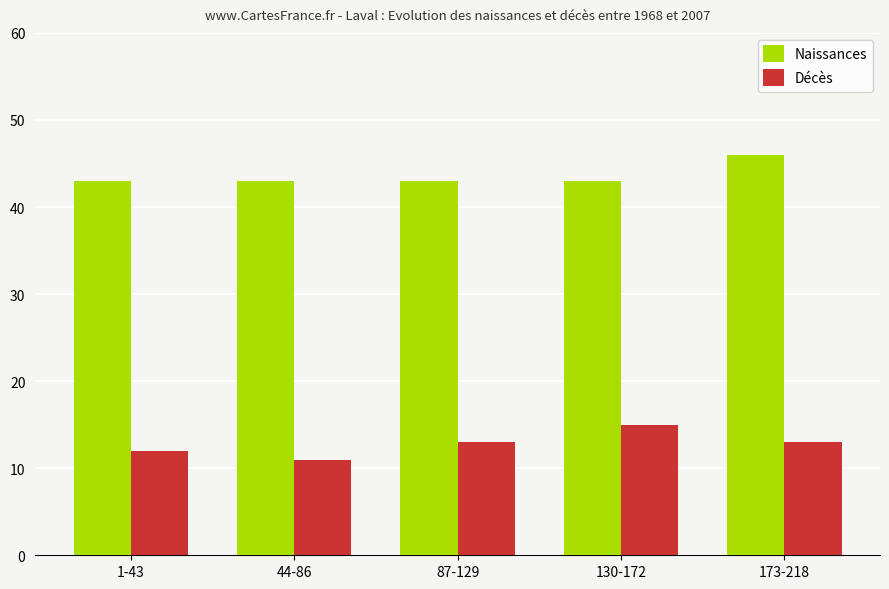

The Décès series shows 11 at 44-86. True or false?

True